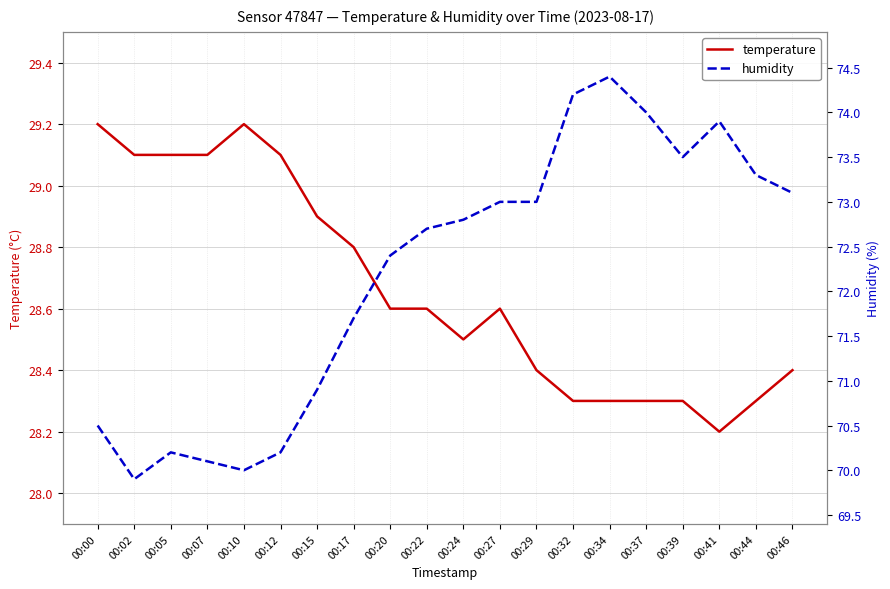

List the labels in order of temperature value, largest first.

00:00, 00:10, 00:02, 00:05, 00:07, 00:12, 00:15, 00:17, 00:20, 00:22, 00:27, 00:24, 00:29, 00:46, 00:32, 00:34, 00:37, 00:39, 00:44, 00:41